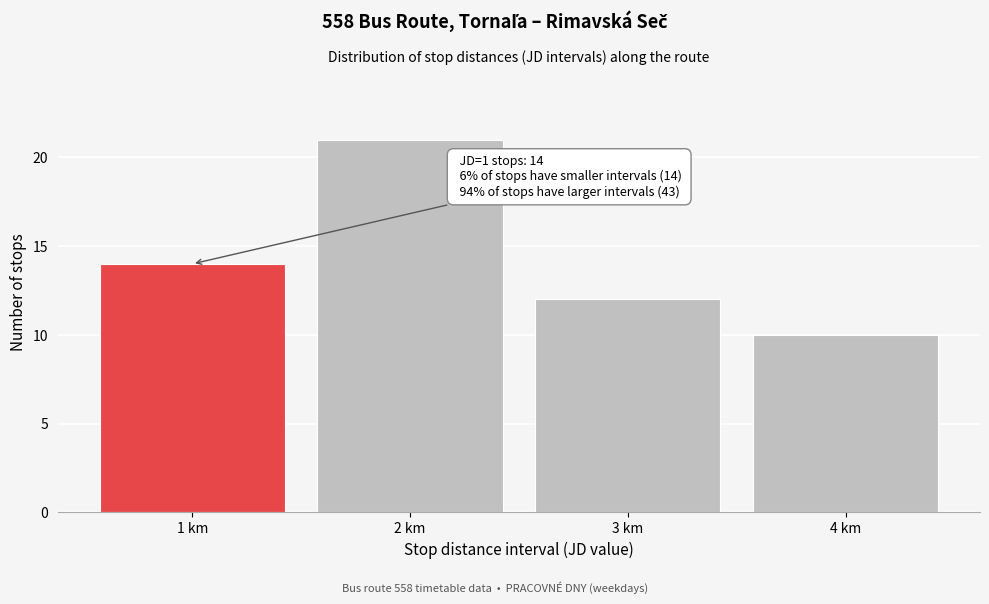

Reading right to left, list all the values displayed in this chart.

10	12	21	14